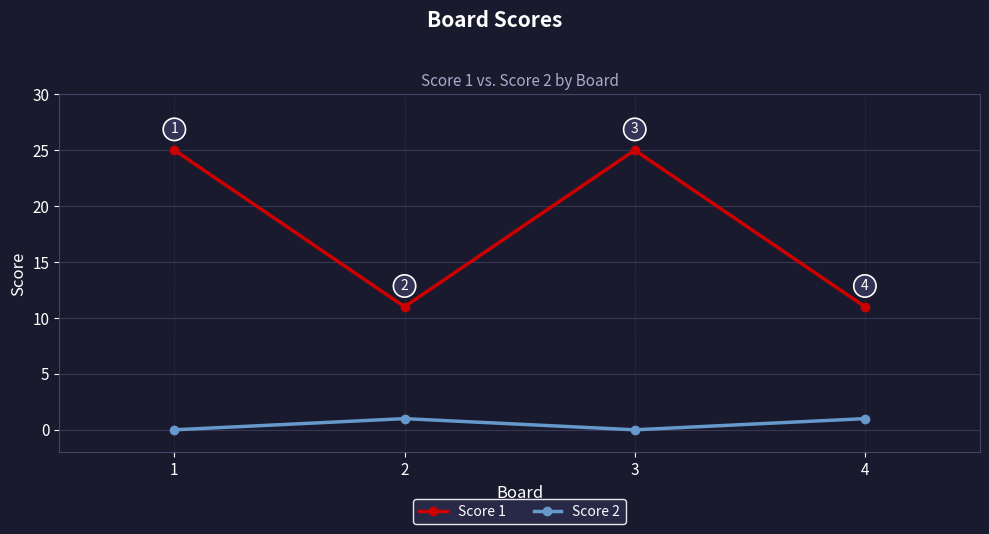

Where is the first local minimum for Score 2?

3